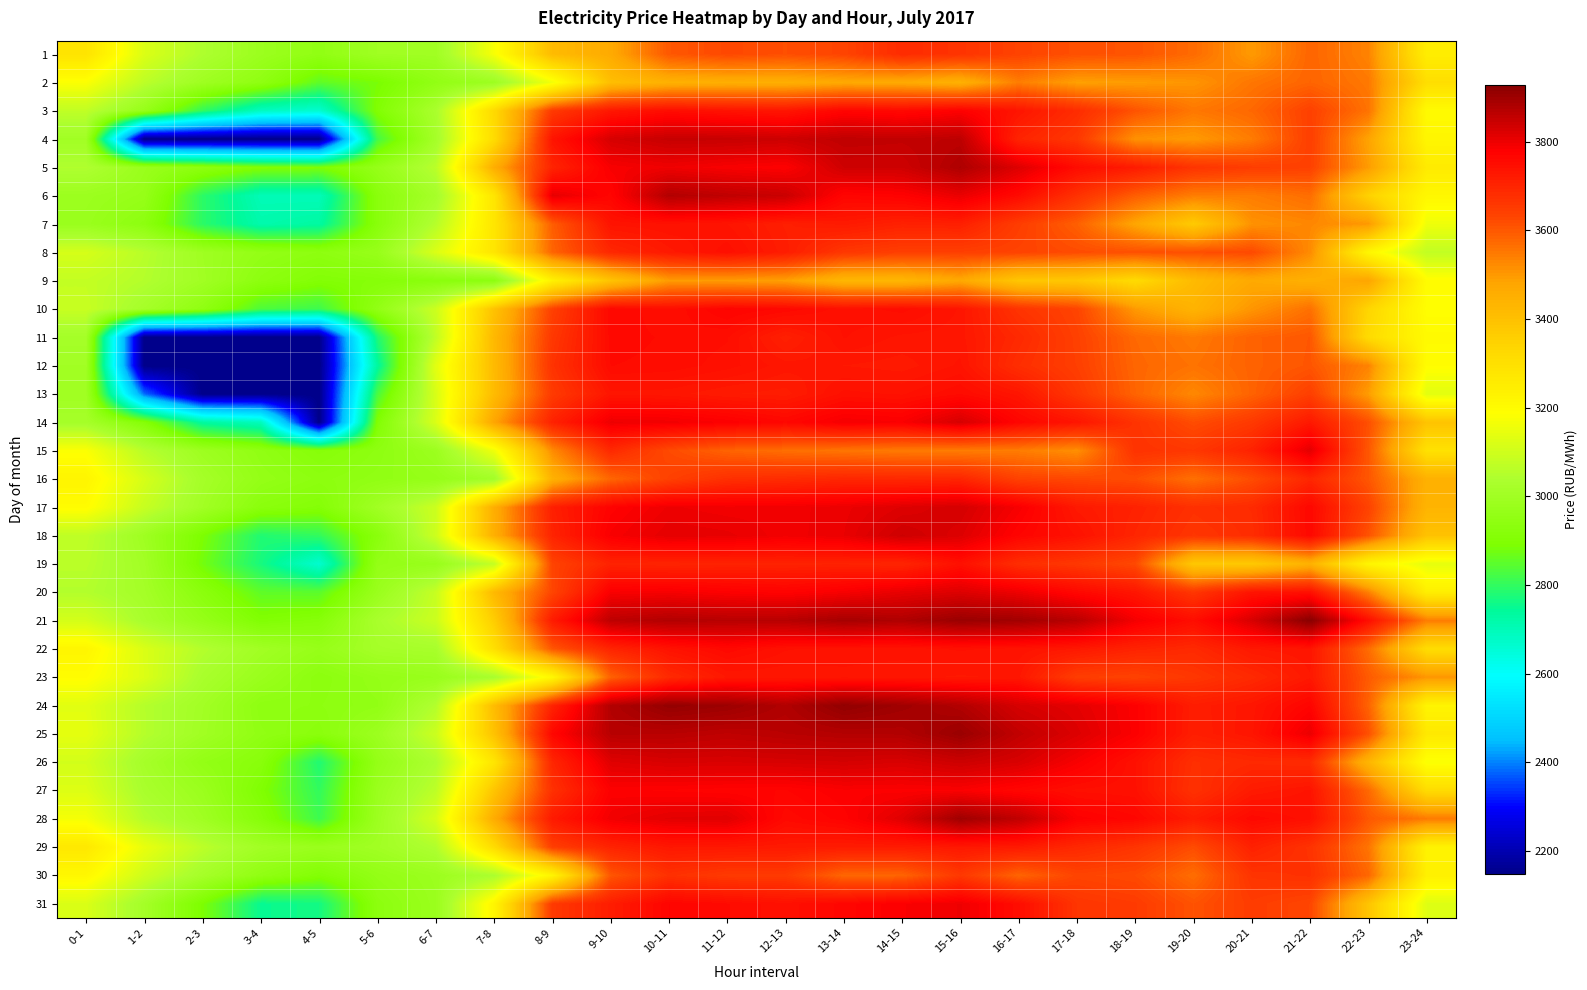

What is the spread (max minus min) of values at 21-22?

485.3